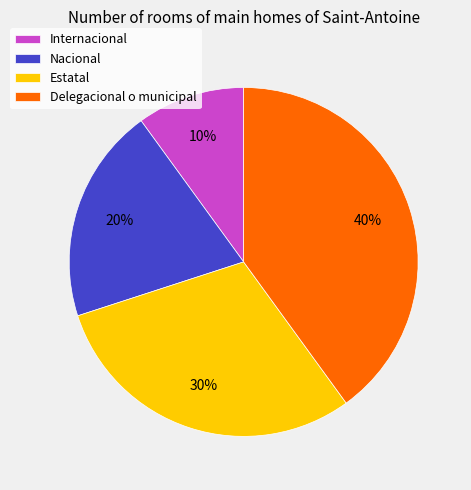

Do Estatal and Internacional together represent more than half of the pie?

No